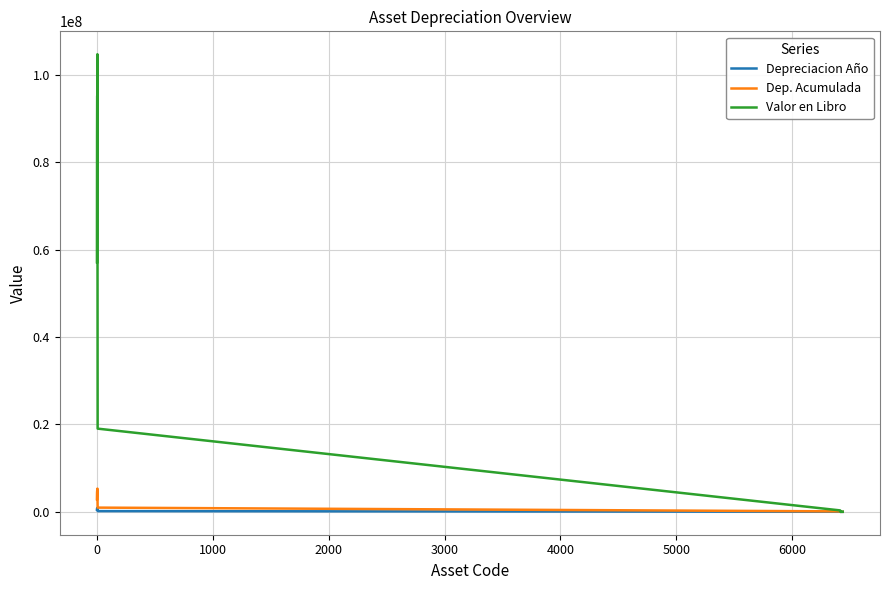

What is the greatest value displayed?

104683333.4